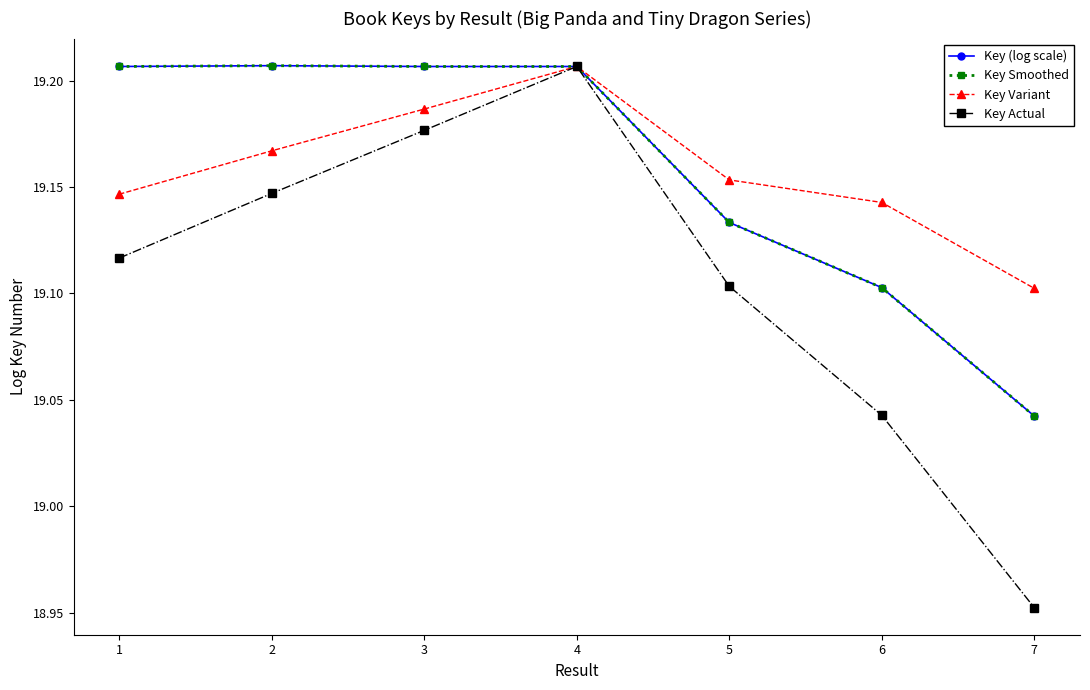

The Key Smoothed series shows 12.1 at 5. True or false?

False